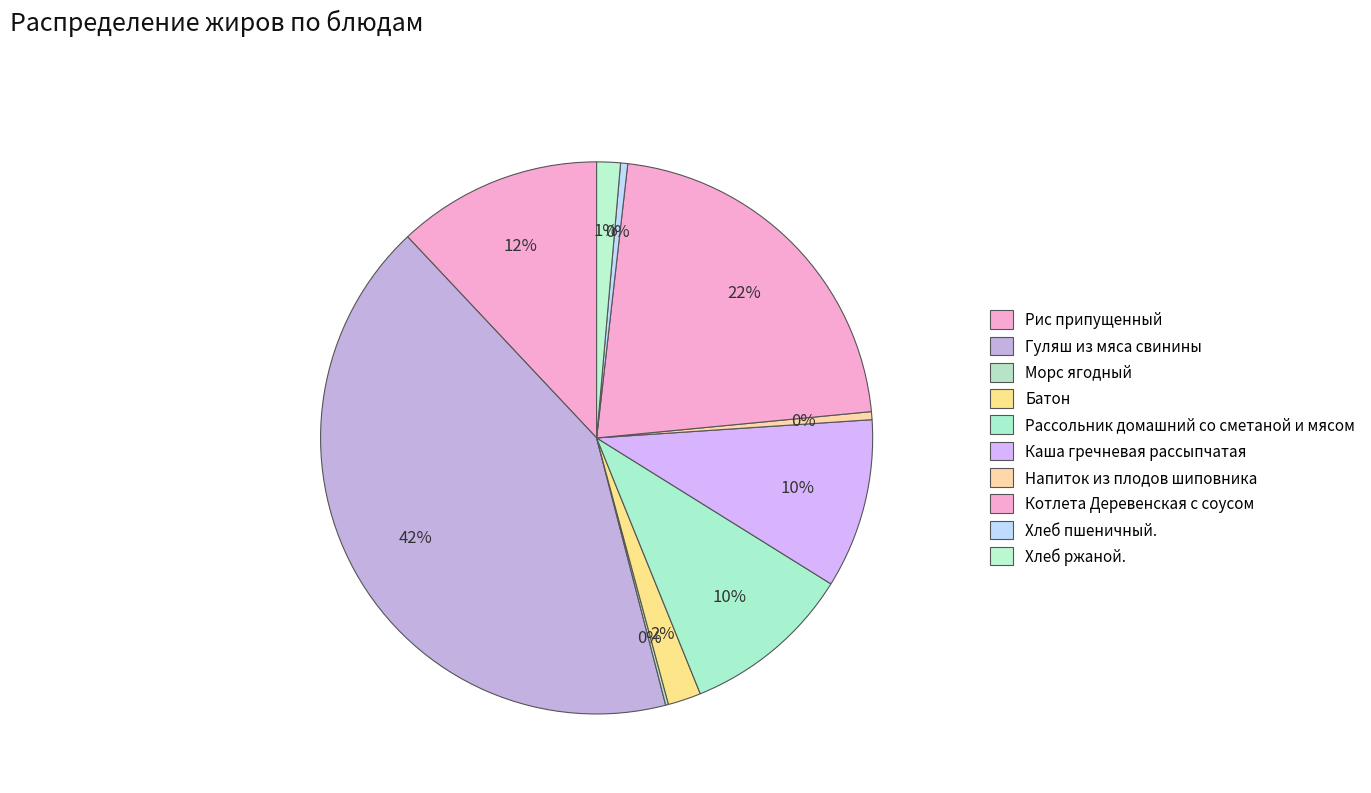

Which slice is the largest?

Гуляш из мяса свинины